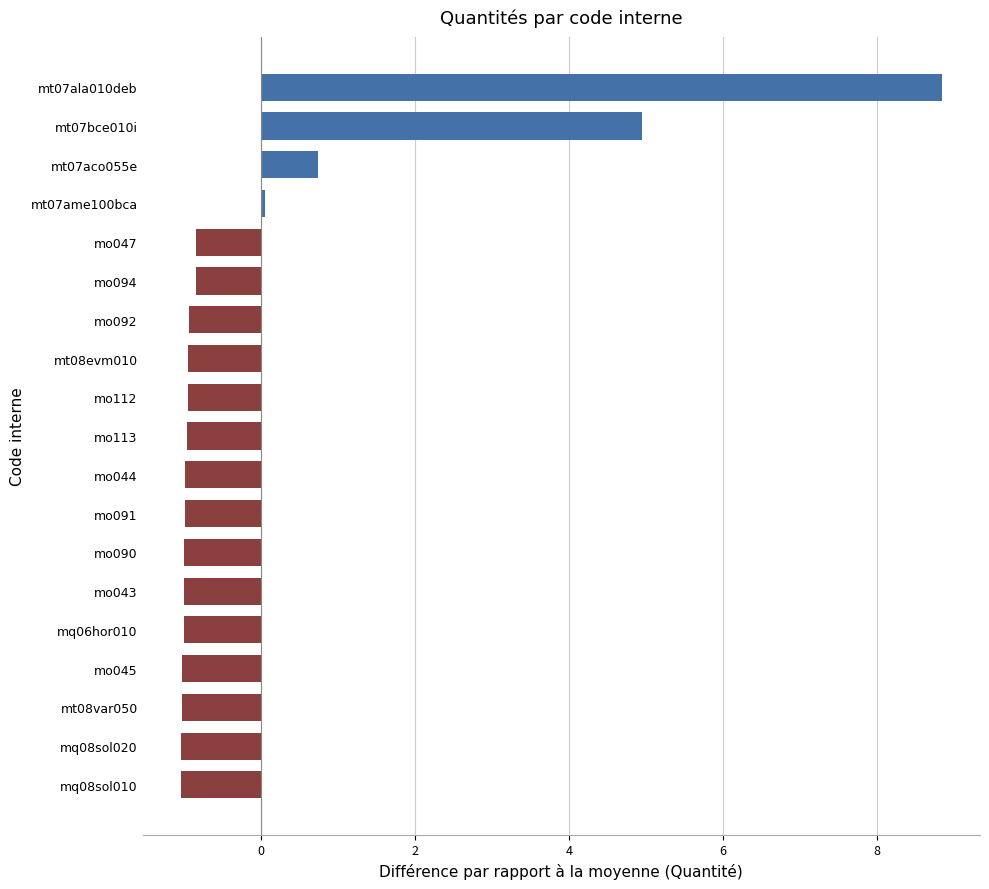

What is the maximum value shown in the chart?

8.8